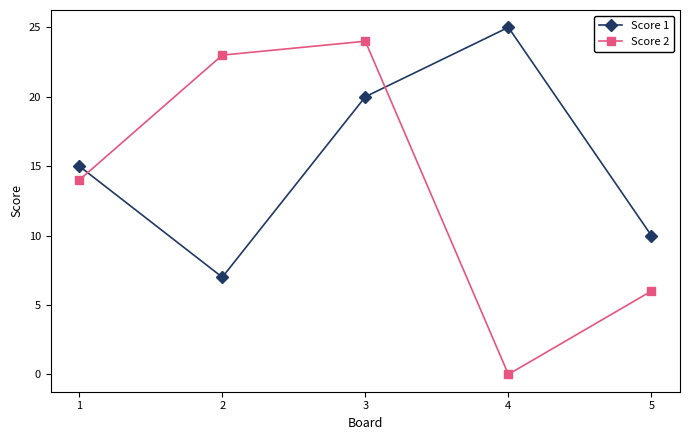

Is it true that Score 1 equals 7 at 2?

True